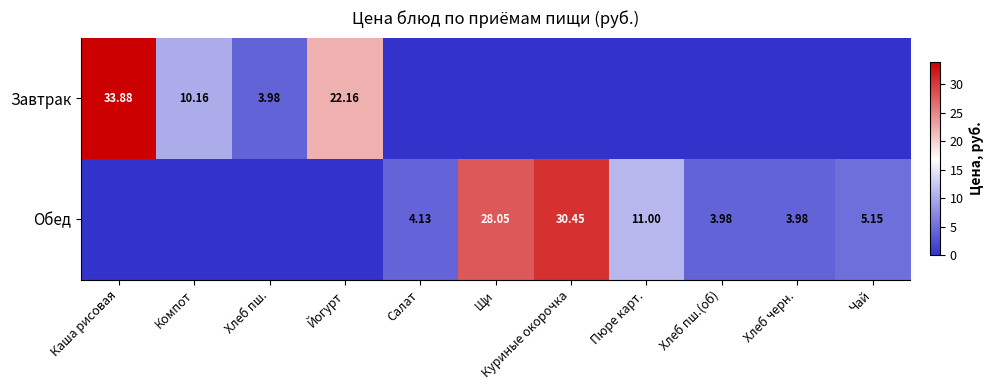

What is the difference between the maximum and minimum values in the Обед series?

30.4